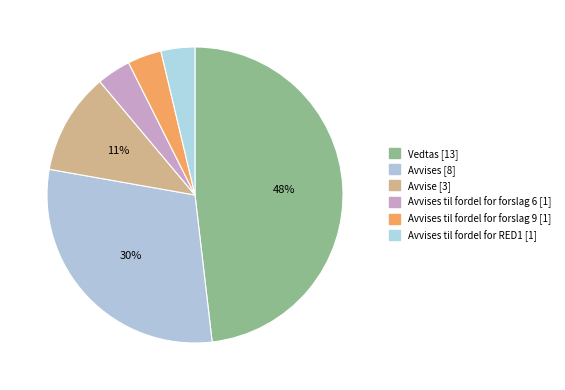

Rank the categories by value from highest to lowest.

Vedtas, Avvises, Avvise, Avvises til fordel for forslag 6, Avvises til fordel for forslag 9, Avvises til fordel for RED1